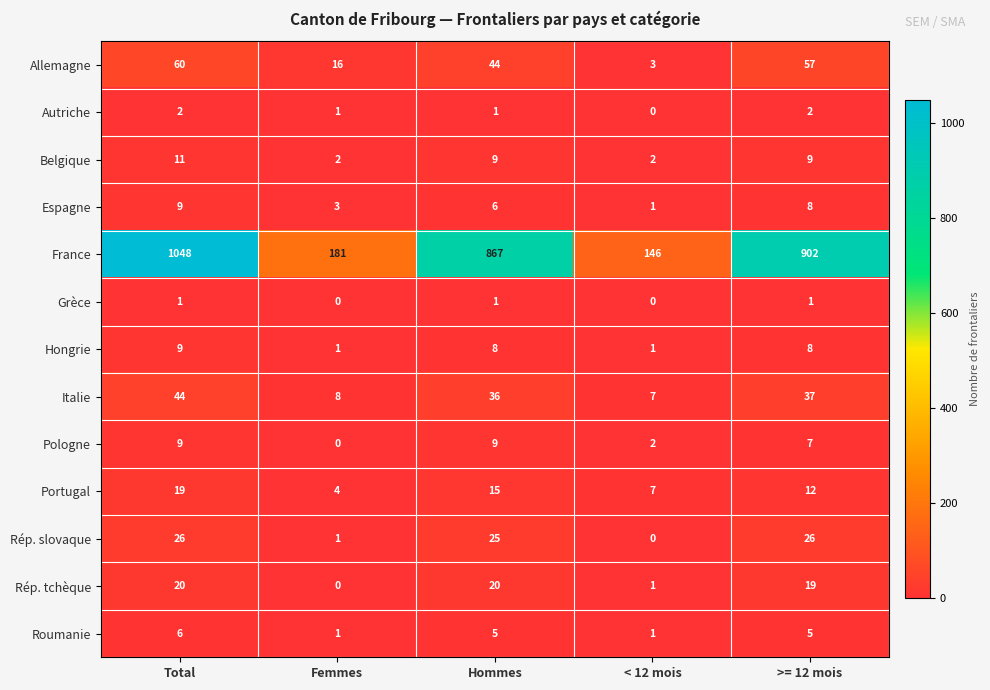

How many values in the Grèce series are below 1?

2